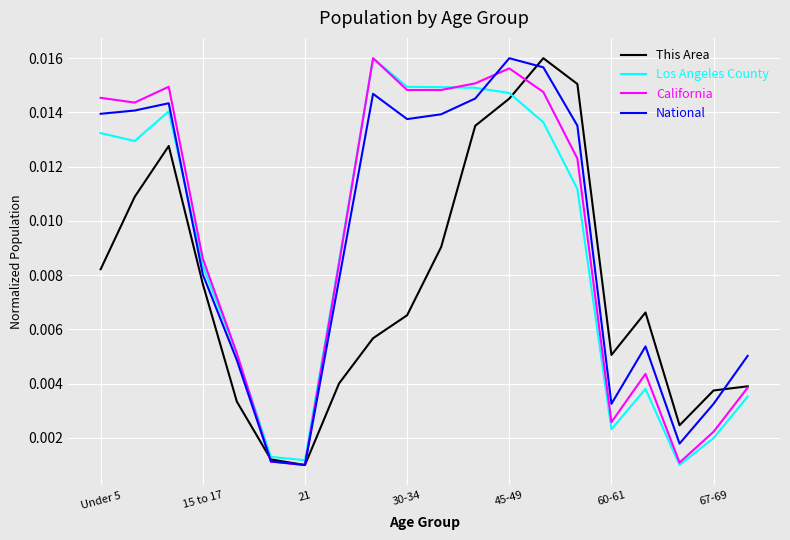

List the series in order of their peak value, highest first.

This Area, Los Angeles County, California, National